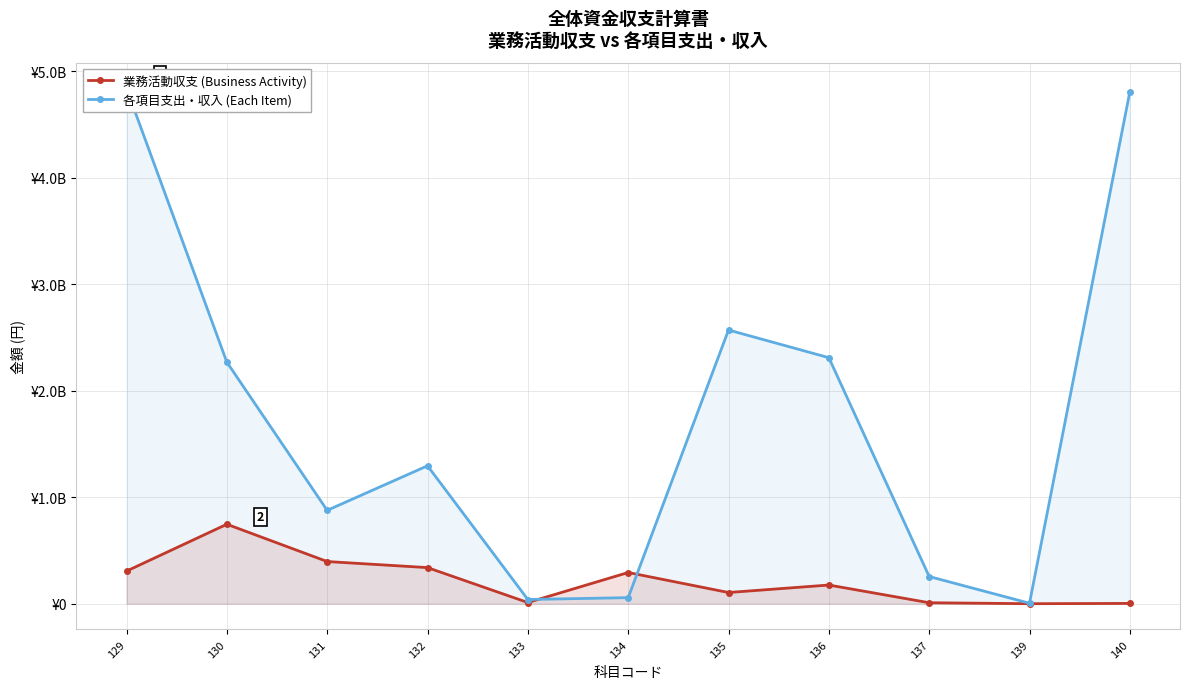

What is the difference between the 各項目支出・収入 (Each Item) values at 130 and 139?

2264047128